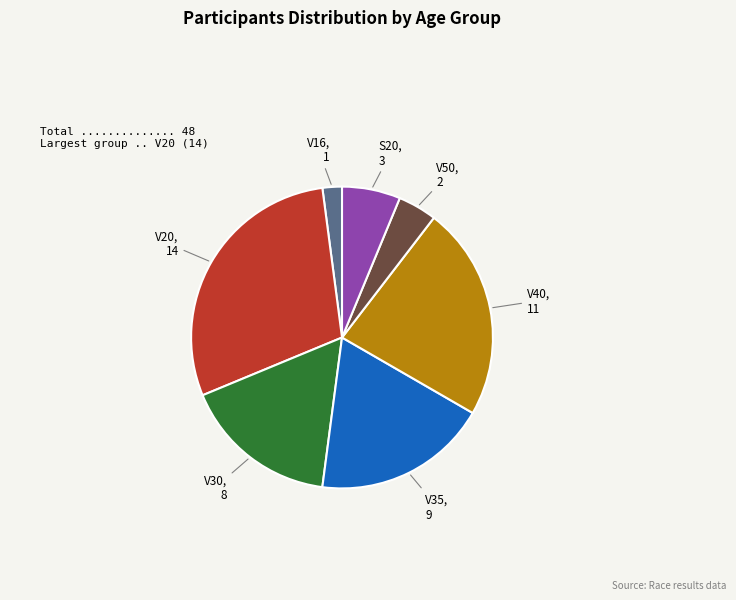

Is there any slice that represents more than half of the pie?

No